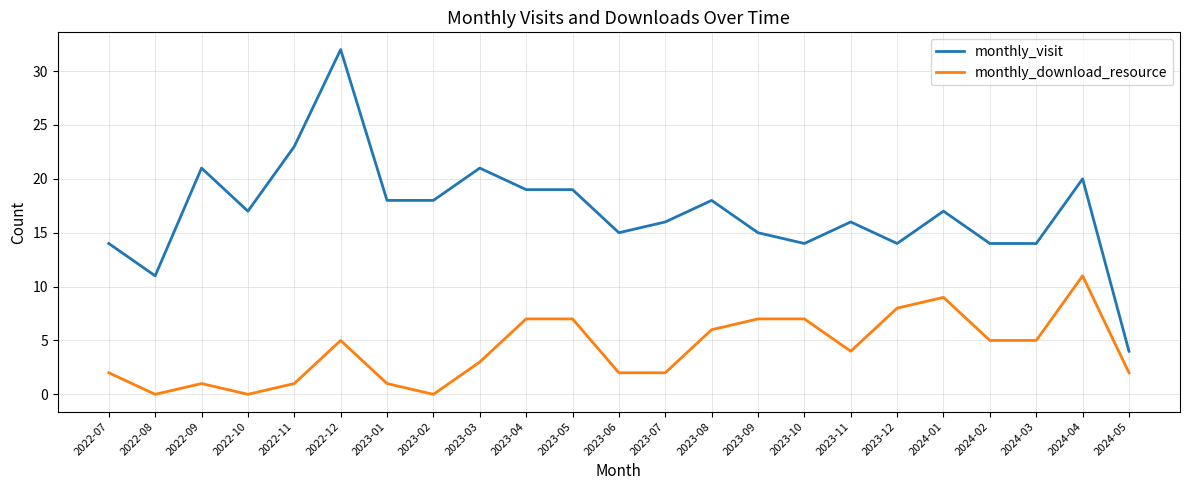

Between 2022-12 and 2023-02, which series saw the biggest shift?

monthly_visit